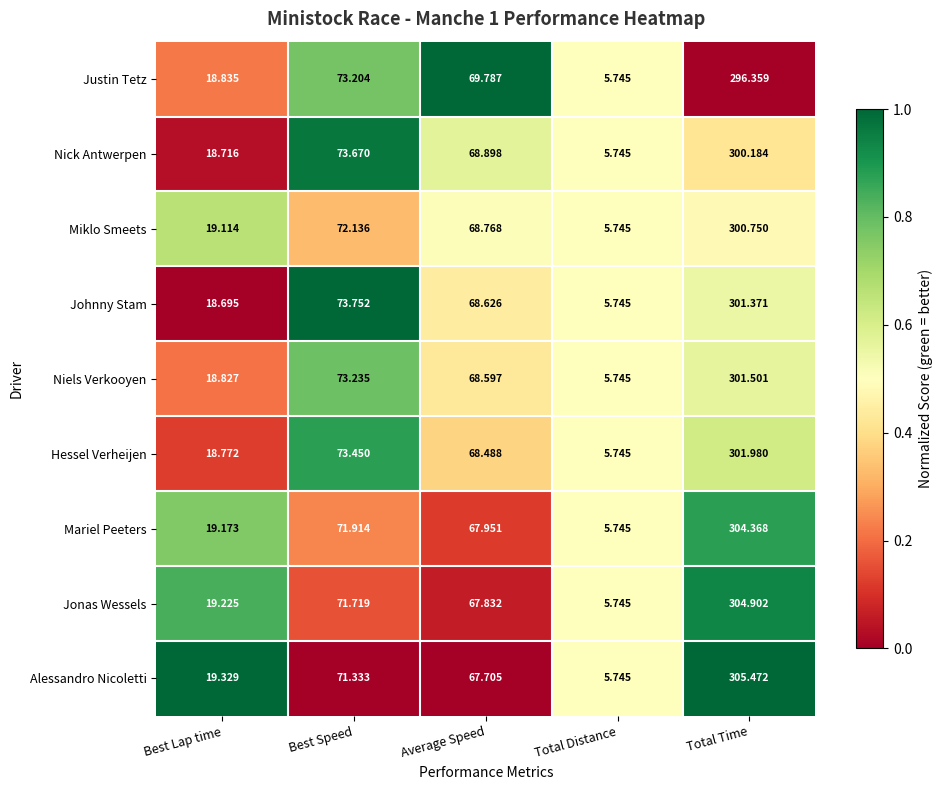

Which series has the largest range (max minus min)?

Alessandro Nicoletti